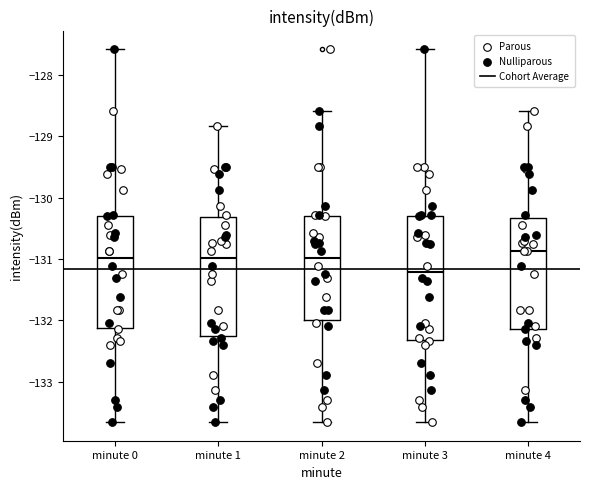

Where does the lower whisker of the box for minute 4 end on the y-axis? The values are not printed on the chart, so give them approximately, as read against the axis.

-133.7